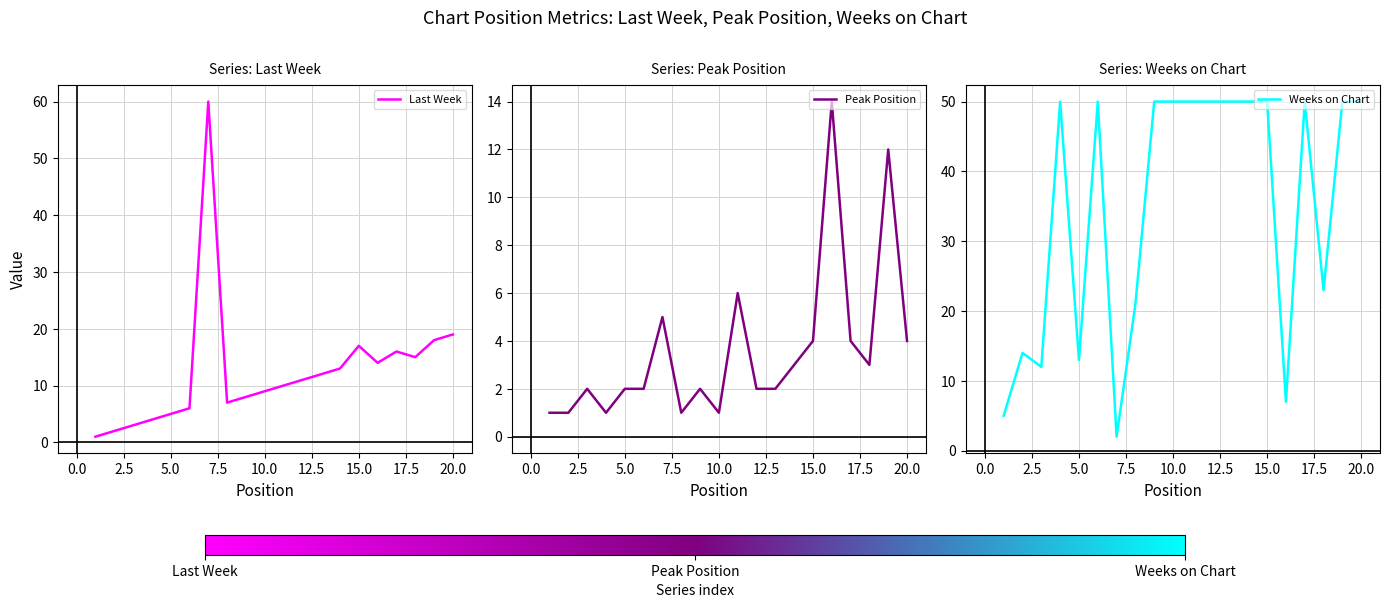

At which label is Last Week closest to 30?

20.0